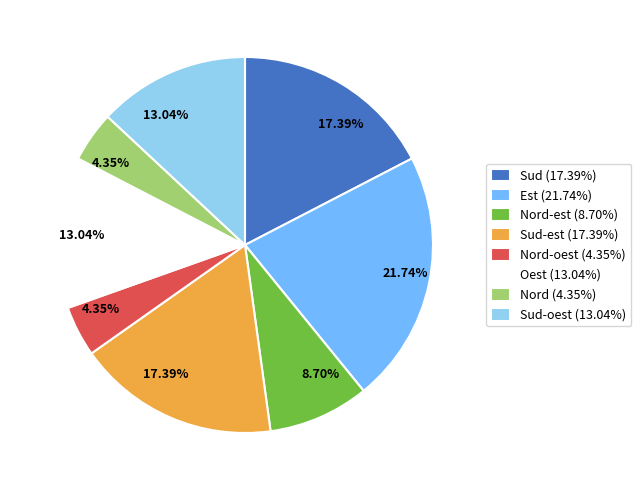

Is there any slice that represents more than half of the pie?

No